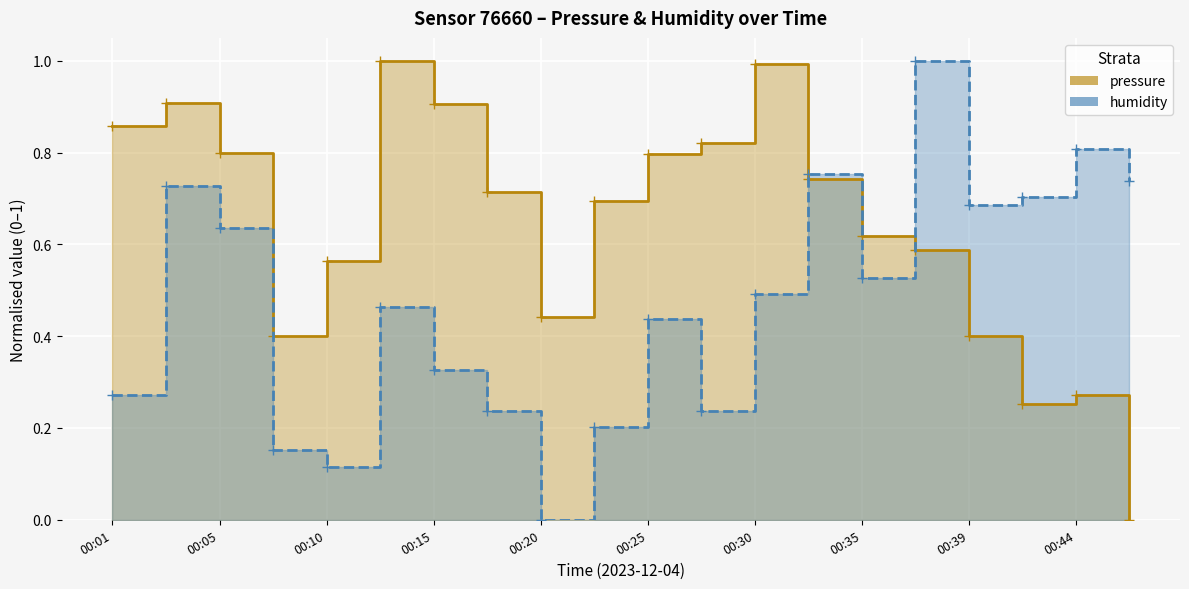

Read the humidity value at 00:37.

1.0